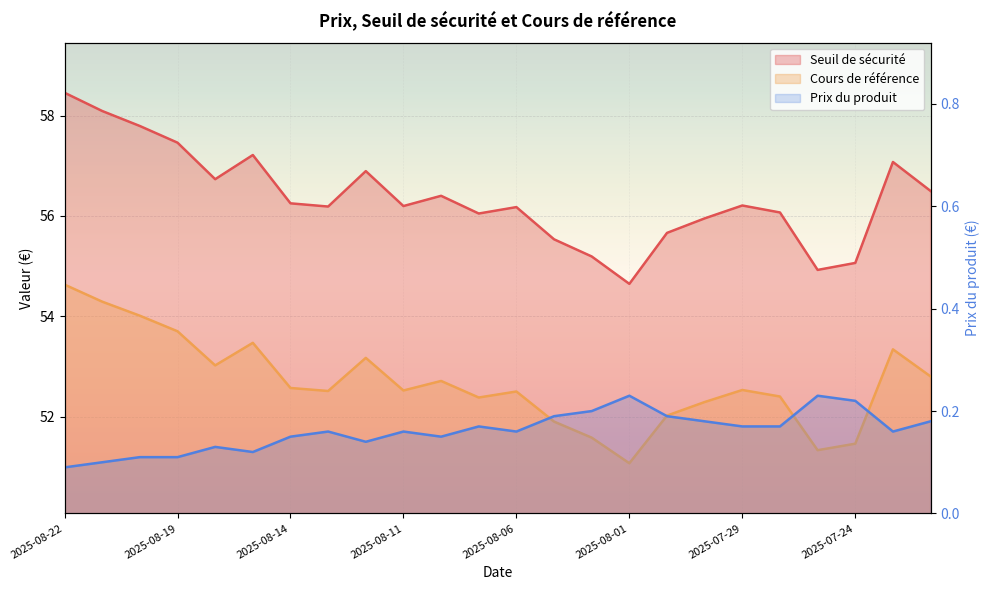

How many distinct data groups are displayed?

3